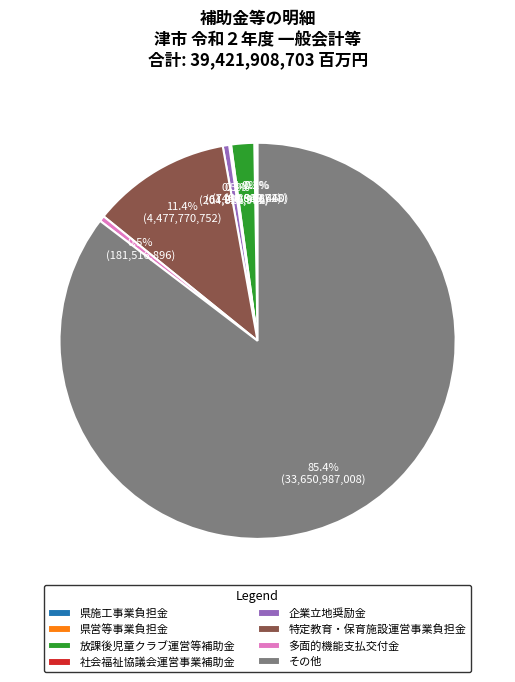

What portion of the pie excludes 特定教育・保育施設運営事業負担金?

88.6%